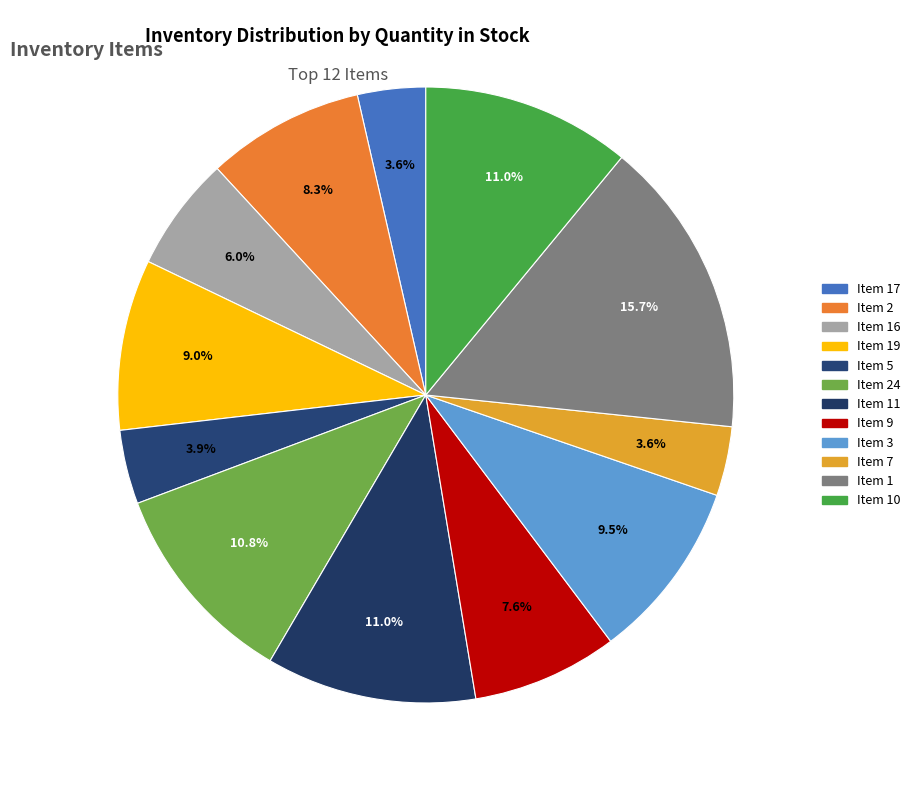

To the nearest percent, what portion does Item 9 represent?

8%